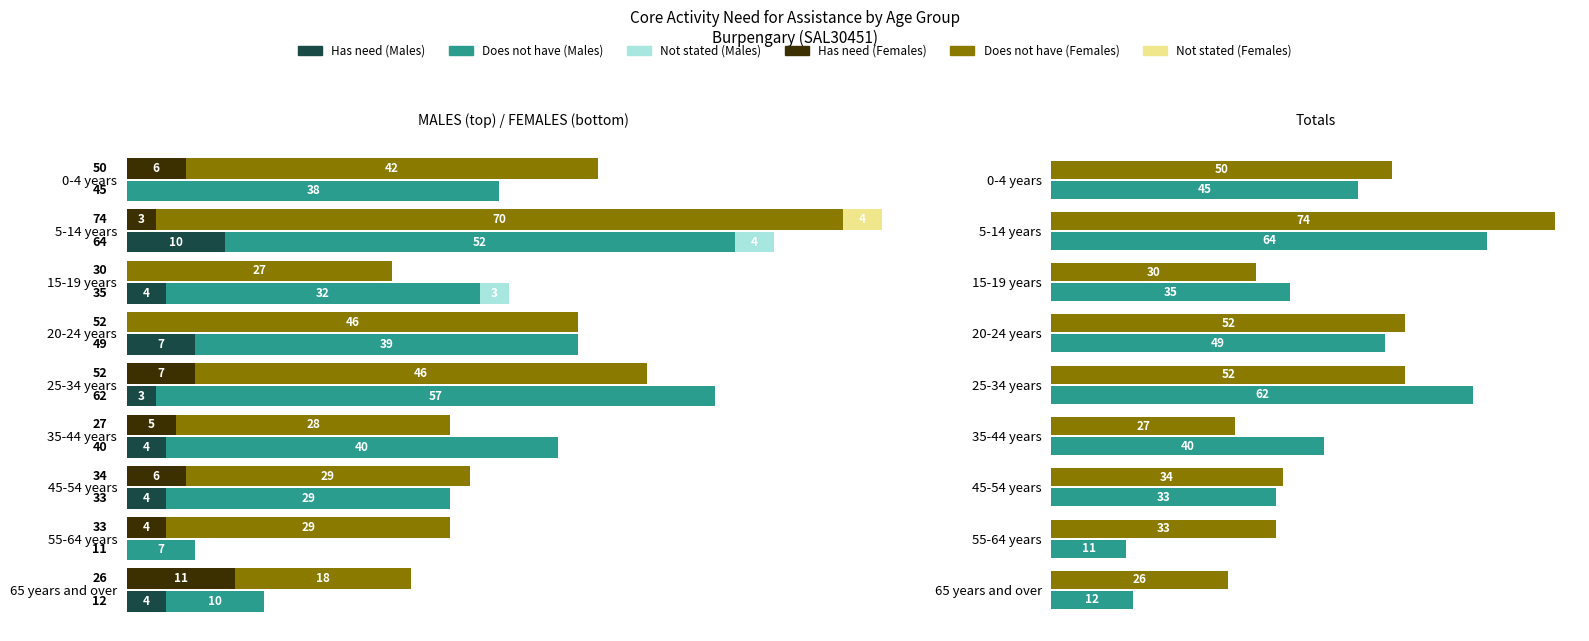

What is the label of the 2nd bar from the left?

5-14 years